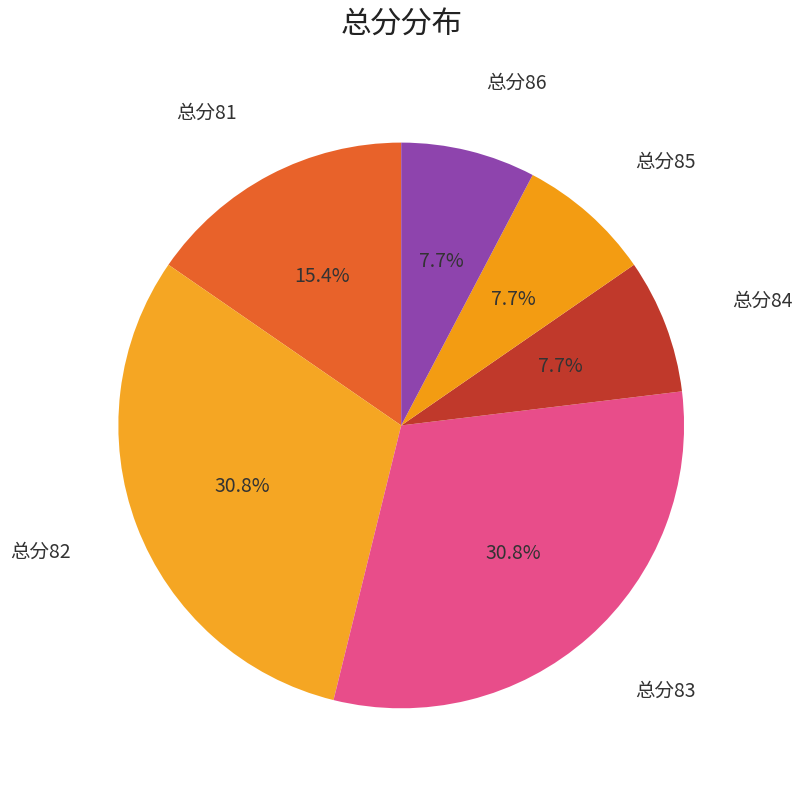

What is the ratio of the value at 总分82 to the value at 总分85?

4.0